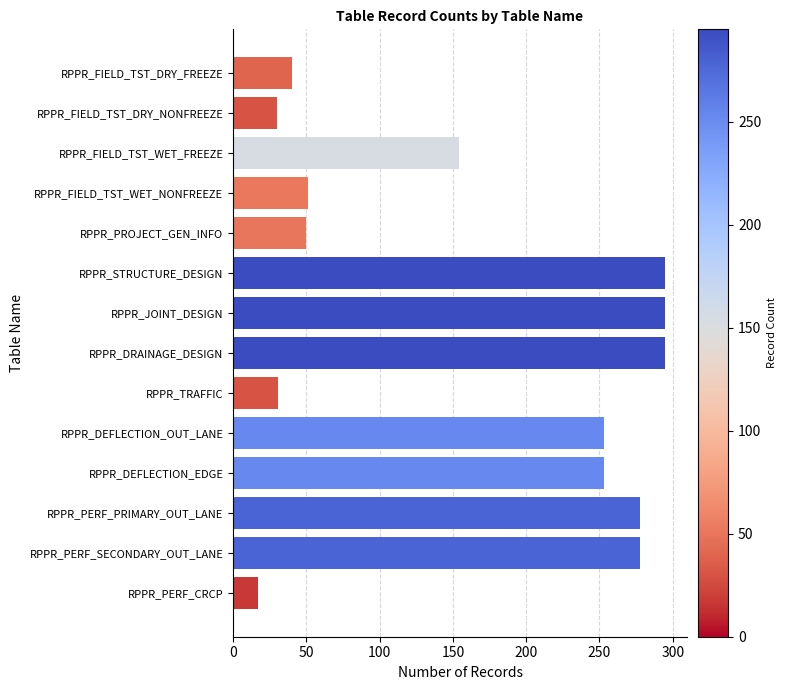

How many values are below 253?

7